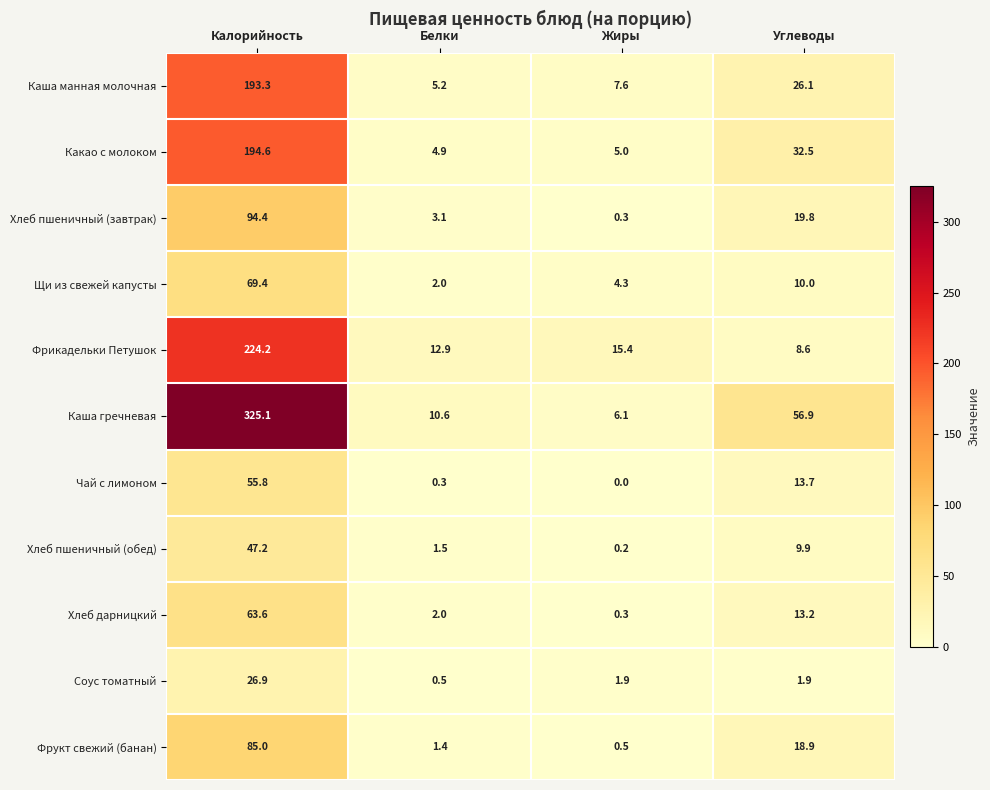

Read the Чай с лимоном value at Белки.

0.3